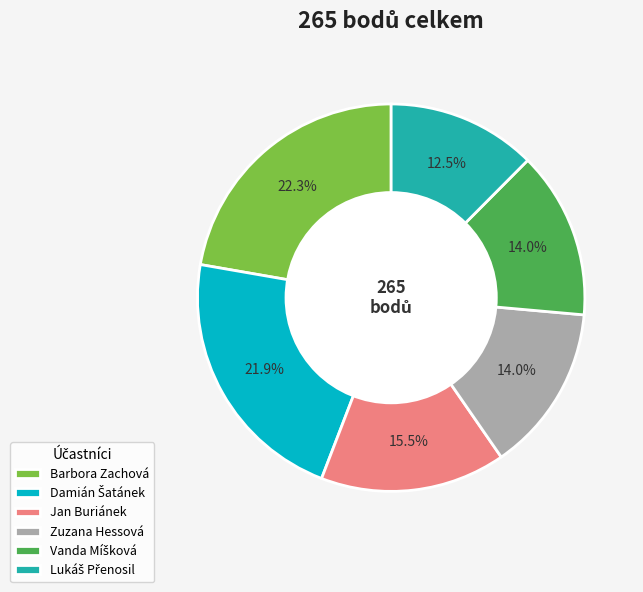

Approximately how many times larger is the value at Zuzana Hessová compared to Barbora Zachová?

0.6